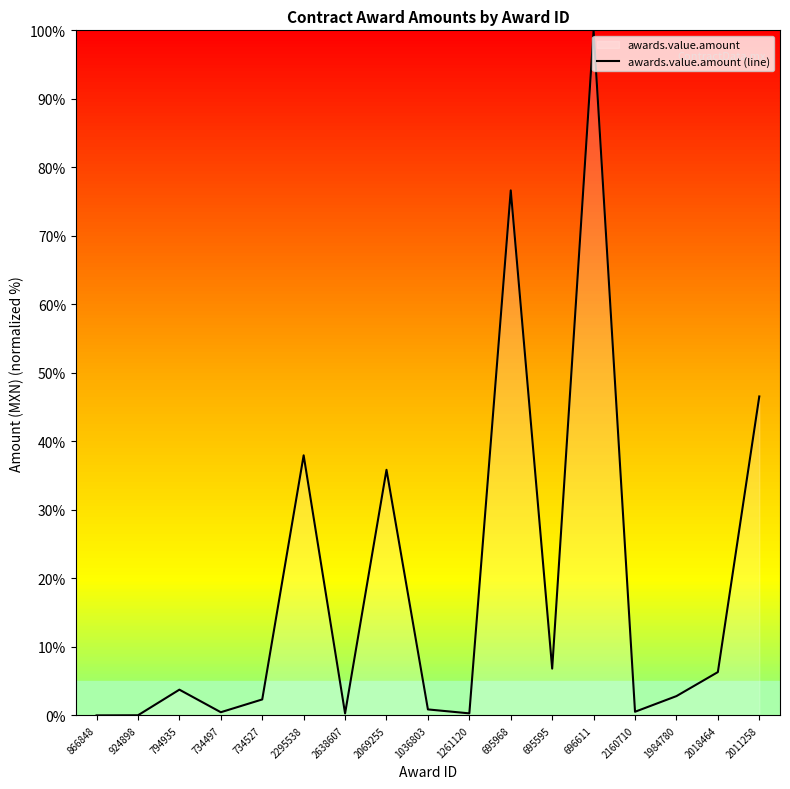

Where is the data nearest to the value 50?

2011258